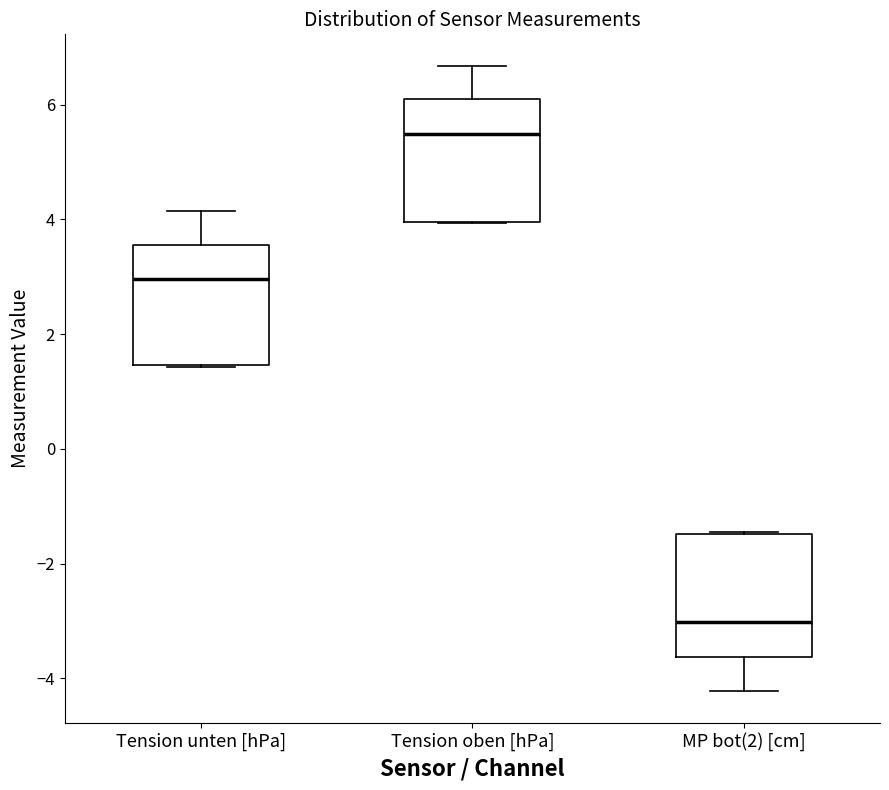

Reading left to right, transcribe this box plot: for each box, give where its median line is, the range the box spans, and where its two whiskers end, as read against the y-axis. The values are not printed on the chart, so give them approximately, as read against the axis.

Tension unten [hPa]: median 3.0, box 1.4 to 3.6, whiskers 1.4 to 4.2
Tension oben [hPa]: median 5.4, box 4.0 to 6.0, whiskers 4.0 to 6.6
MP bot(2) [cm]: median -3.0, box -3.6 to -1.4, whiskers -4.2 to -1.4